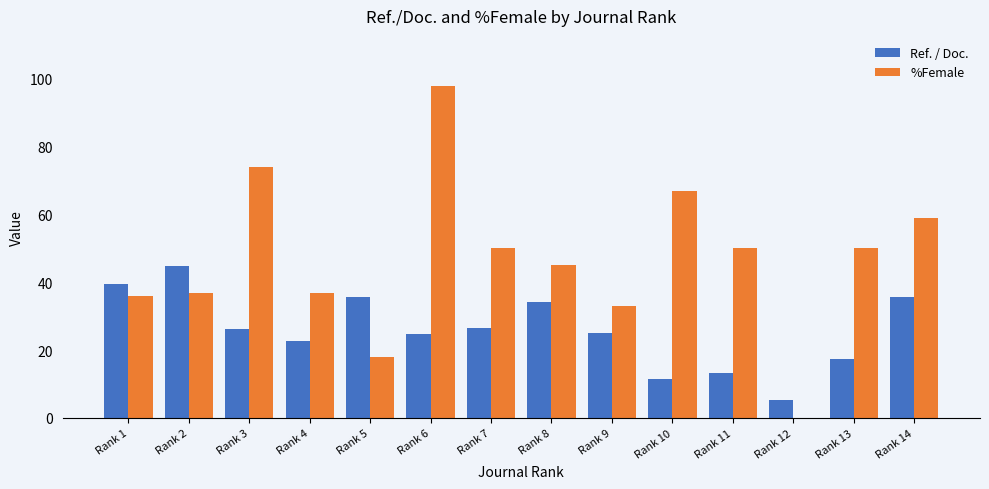

Are the bars grouped side by side (vs. stacked)?

Yes